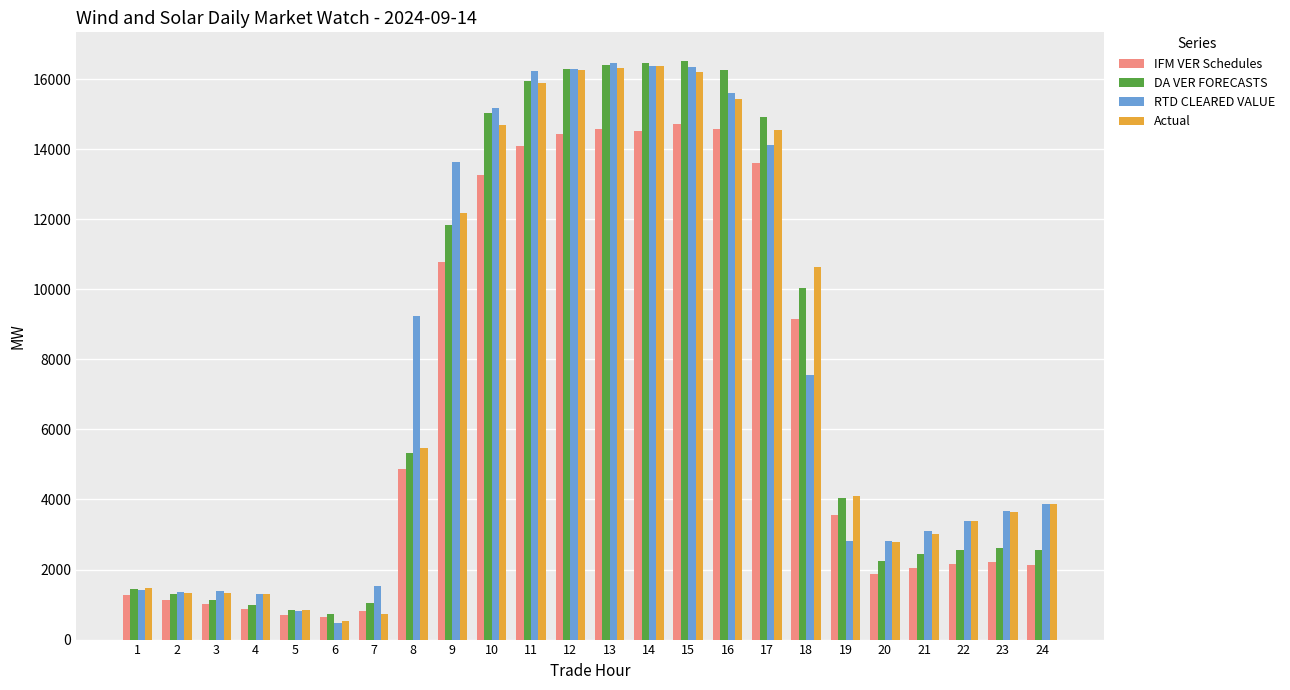

Is the value of DA VER FORECASTS at 6 greater than the value of Actual at 19?

No